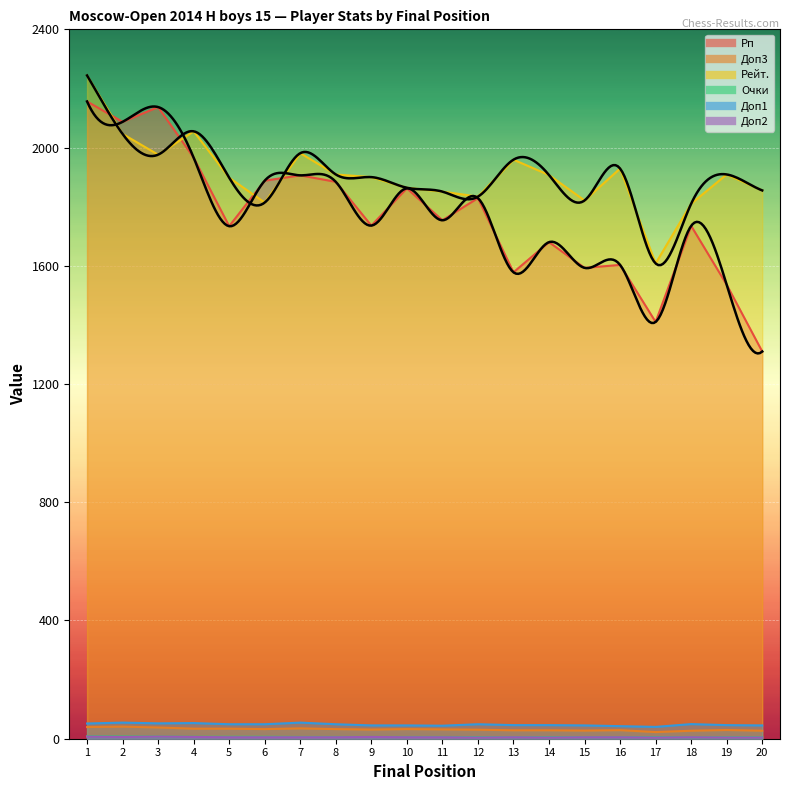

What is the value of the Доп3 point at the 16th from the left?

29.0